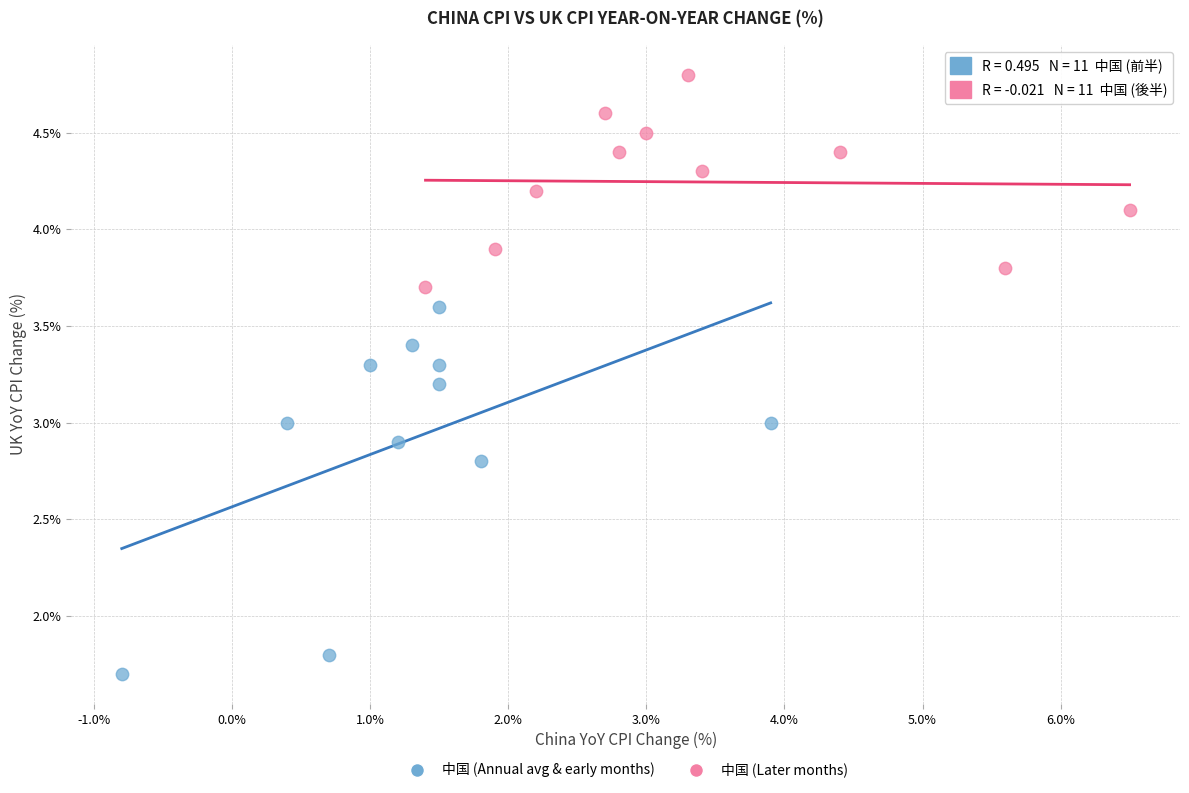

Which series reaches the minimum Y coordinate?

中国 (Annual avg & early months)